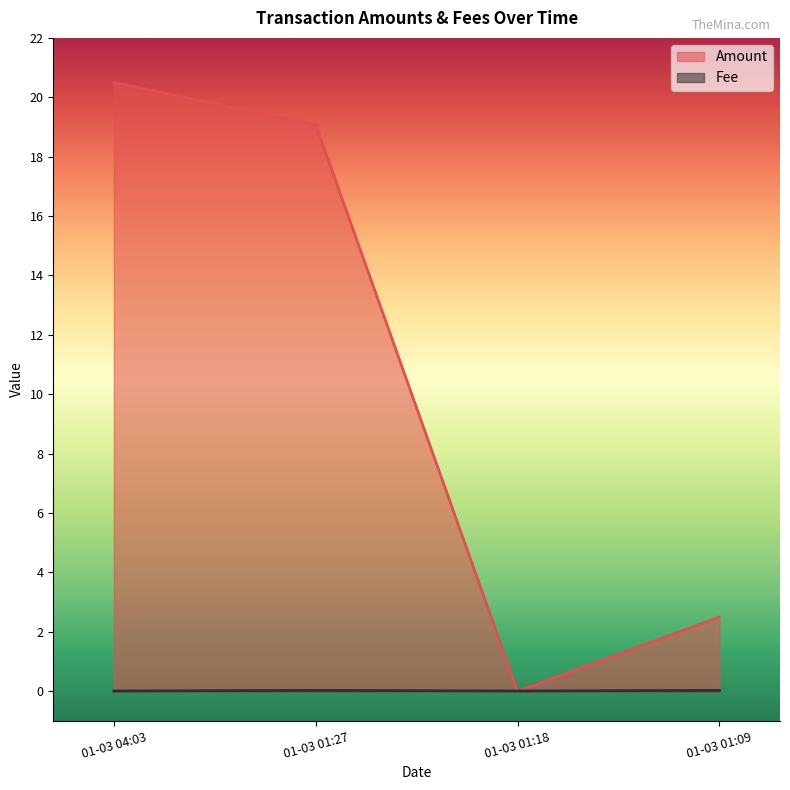

List the series in order of their peak value, lowest first.

Fee, Amount